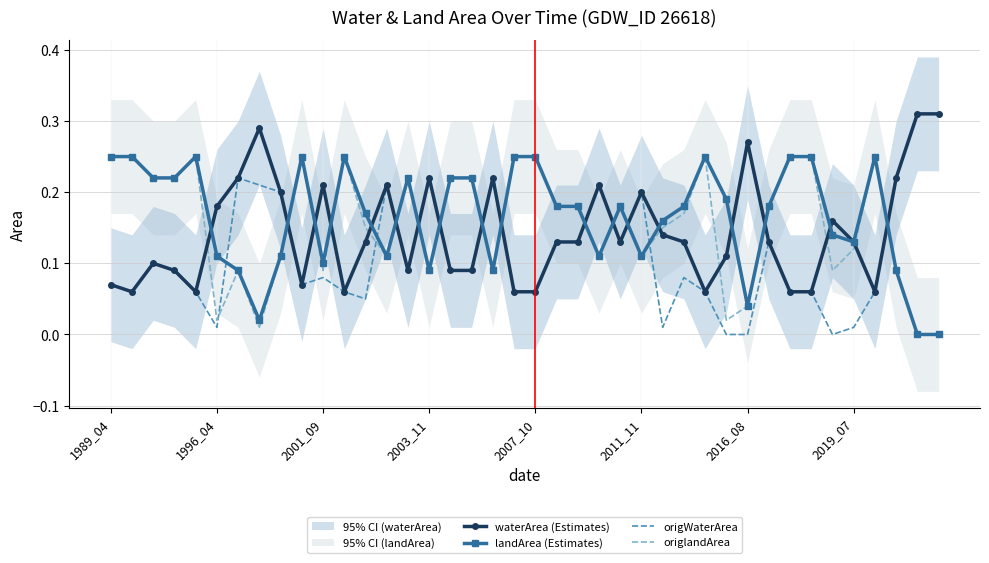

Is it true that origlandArea equals 0.0 at 2011_11?

False